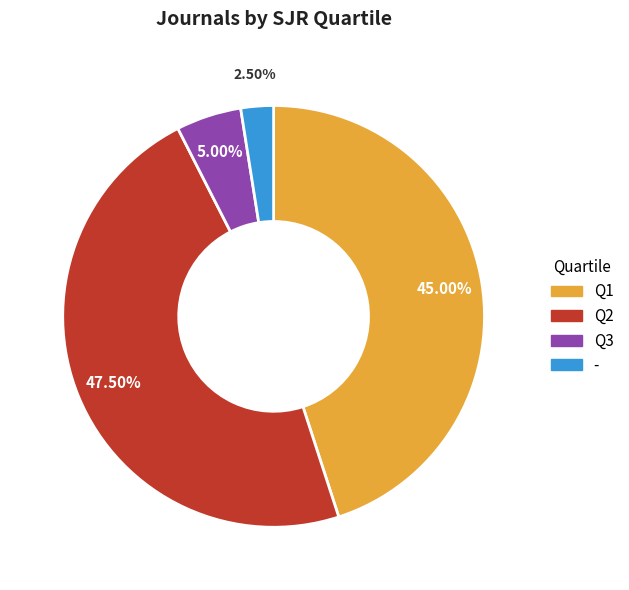

Which slice is the smallest?

-